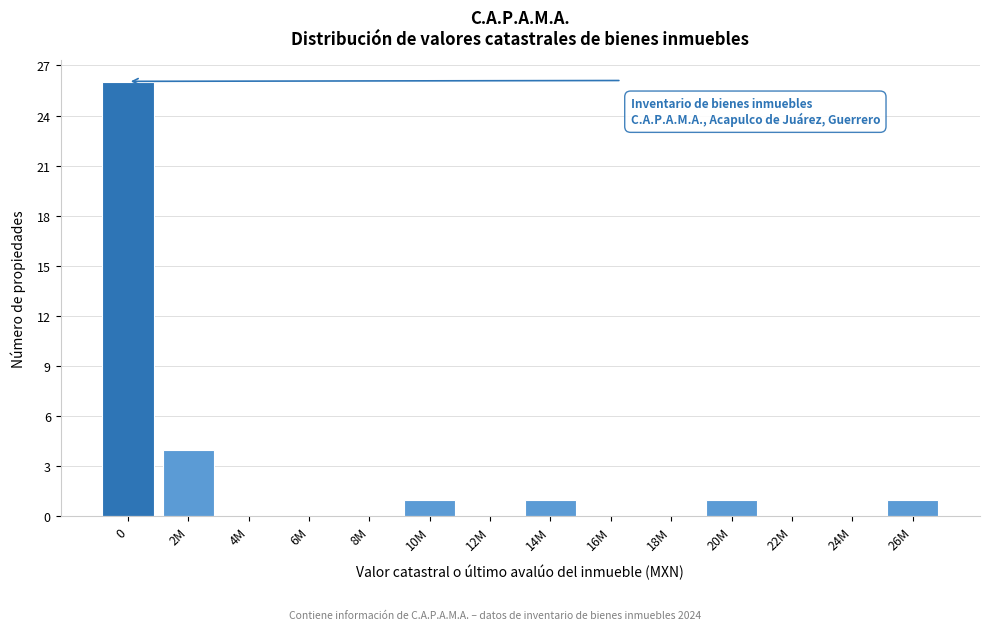

Reading left to right, list all the values displayed in this chart.

0=26	2M=4	4M=0	6M=0	8M=0	10M=1	12M=0	14M=1	16M=0	18M=0	20M=1	22M=0	24M=0	26M=1